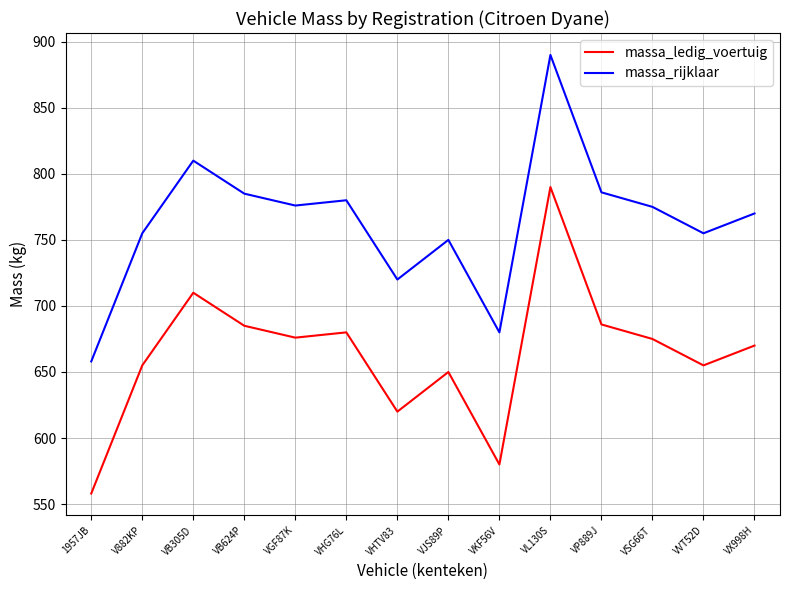

At VP889J, list the series in order from largest to smallest.

massa_rijklaar, massa_ledig_voertuig